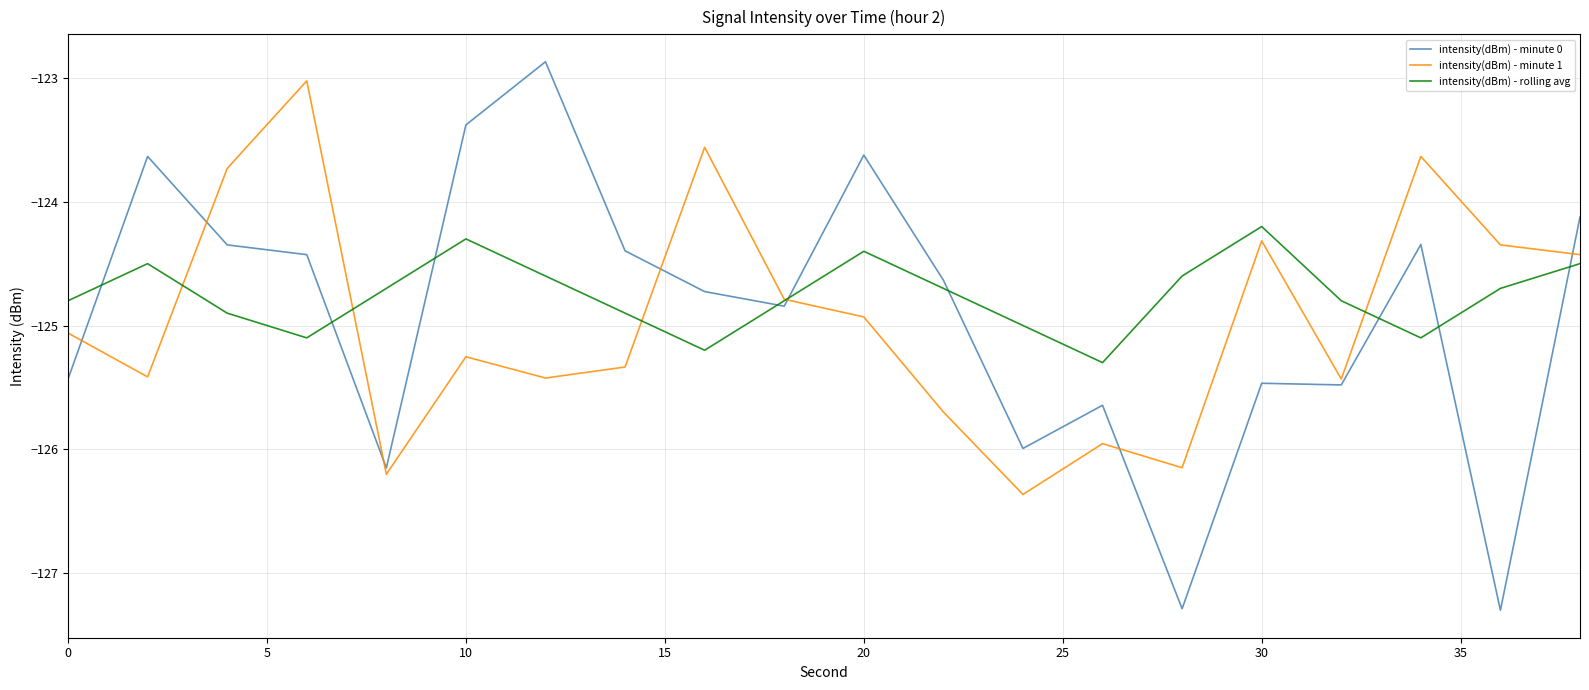

What are all the series names shown in the legend?

intensity(dBm) - minute 0, intensity(dBm) - minute 1, intensity(dBm) - rolling avg